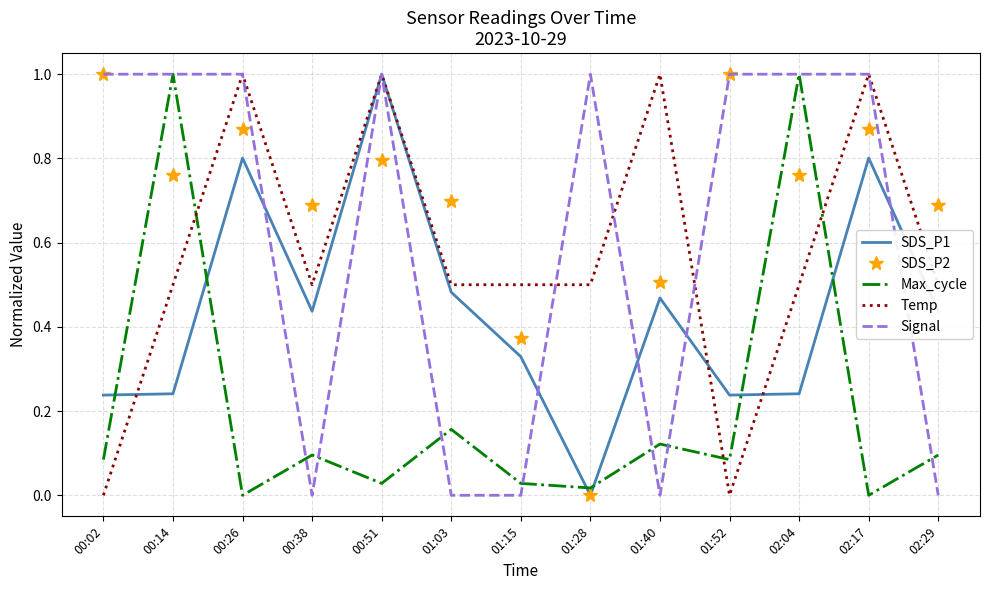

Which series changed the most between 01:28 and 02:17?

SDS_P2